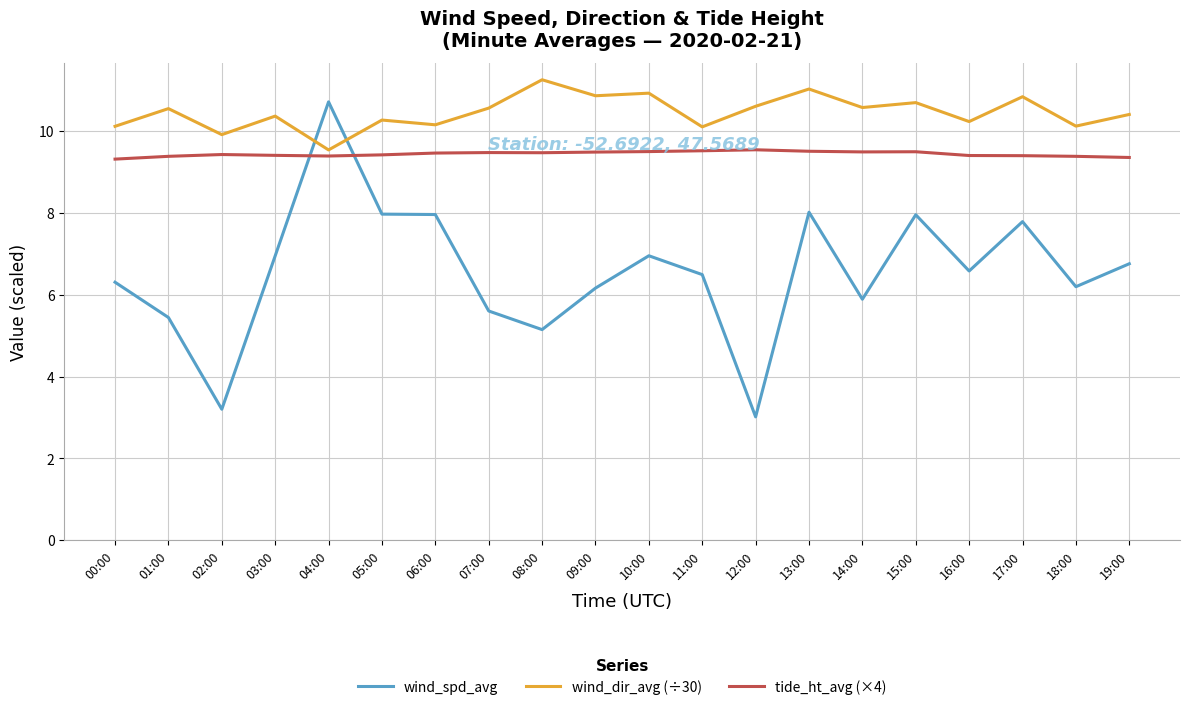

Count the number of data series in this chart.

3